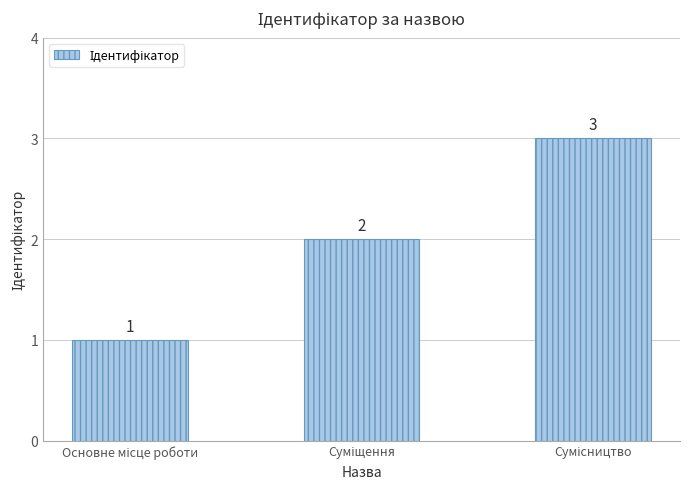

What is the sum of all values?

6